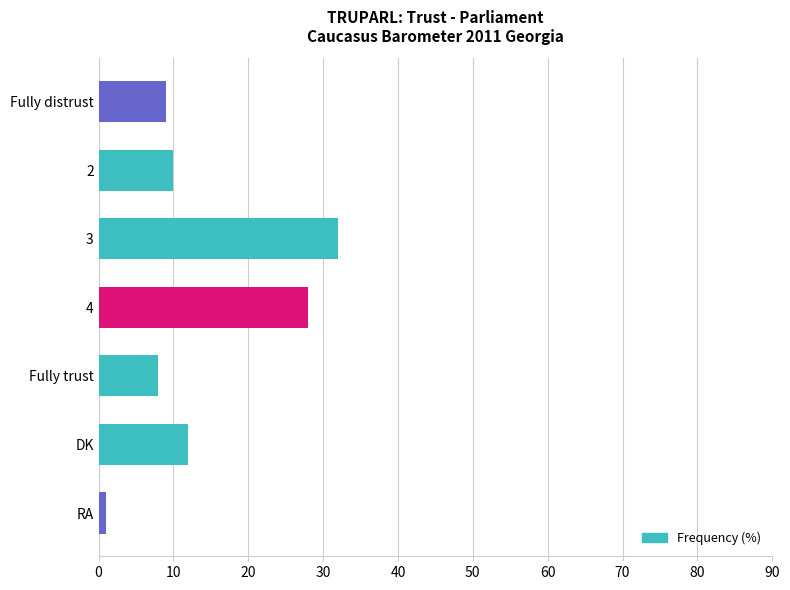

Reading bottom to top, list all the values displayed in this chart.

RA=1	DK=12	Fully trust=8	4=28	3=32	2=10	Fully distrust=9